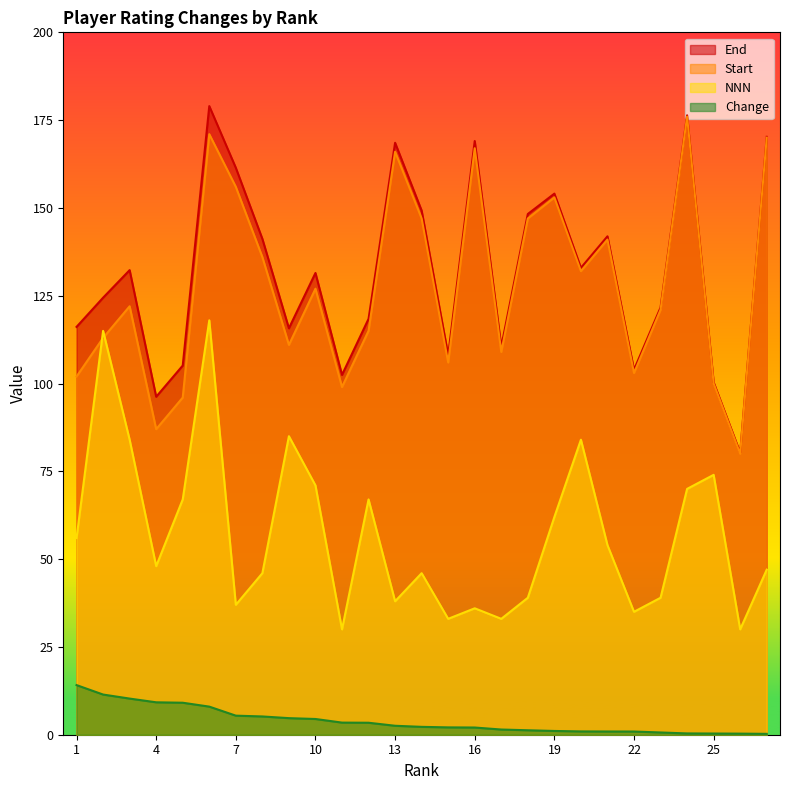

True or false: NNN and End intersect in this chart.

False